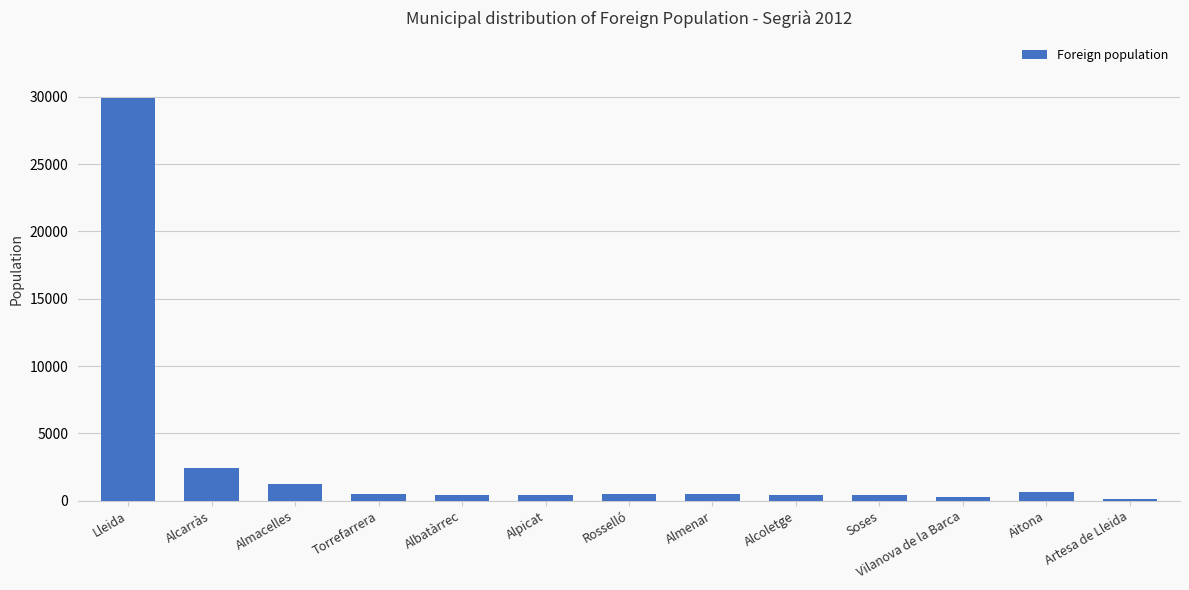

Is it true that the value at Lleida is 44582?

False